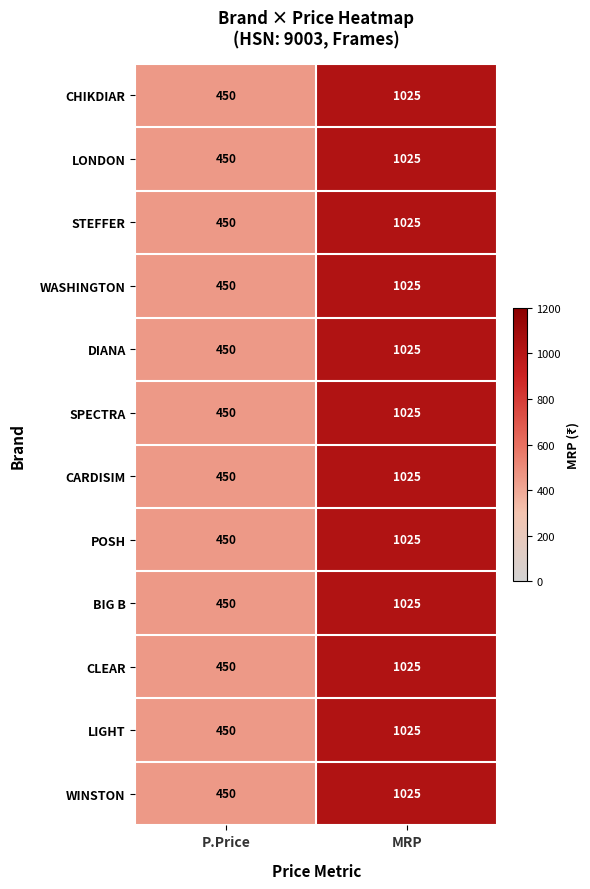

What is the total value across all series at P.Price?

5400